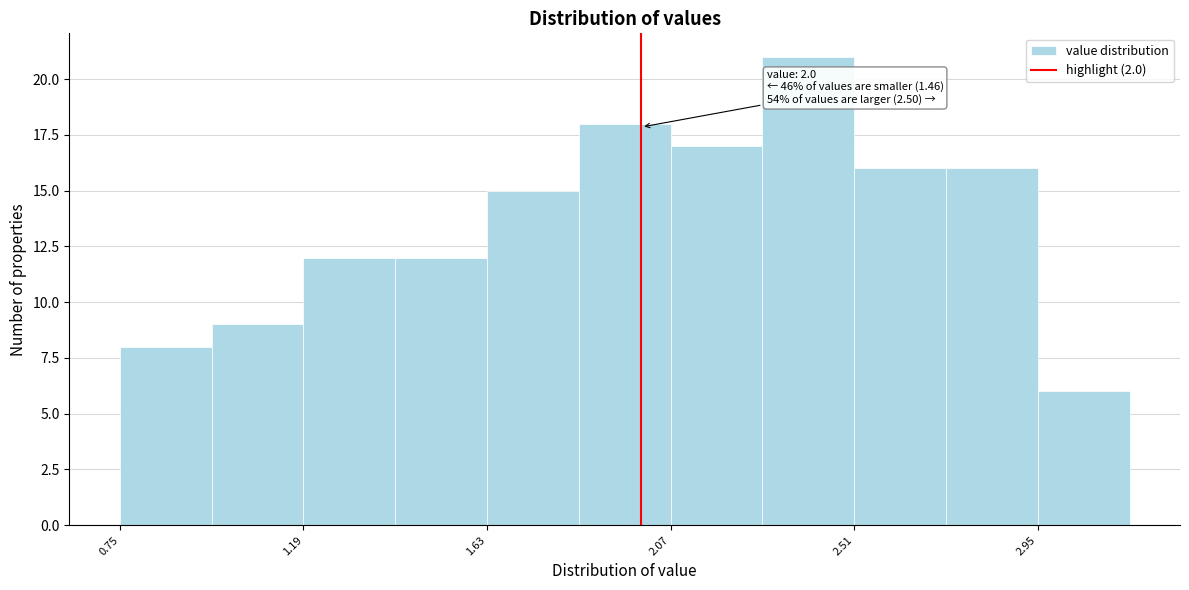

Over which range of the x-axis is the bar tallest?

2.29 to 2.51